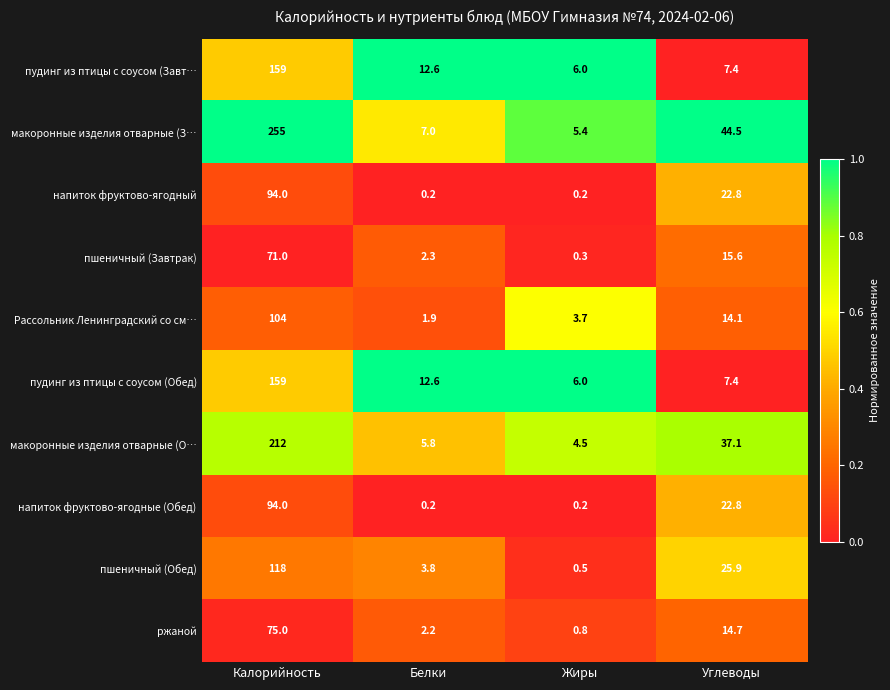

At which label is пшеничный (Обед) closest to 59?

Углеводы